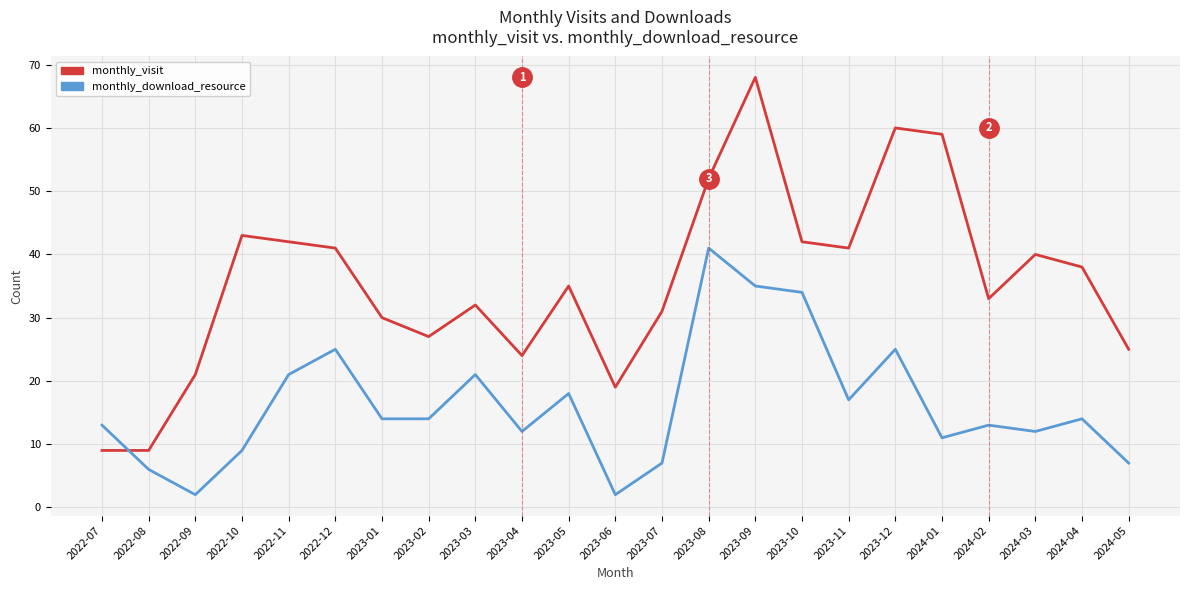

In monthly_visit, how many points are higher than both neighbors (excluding endpoints)?

6